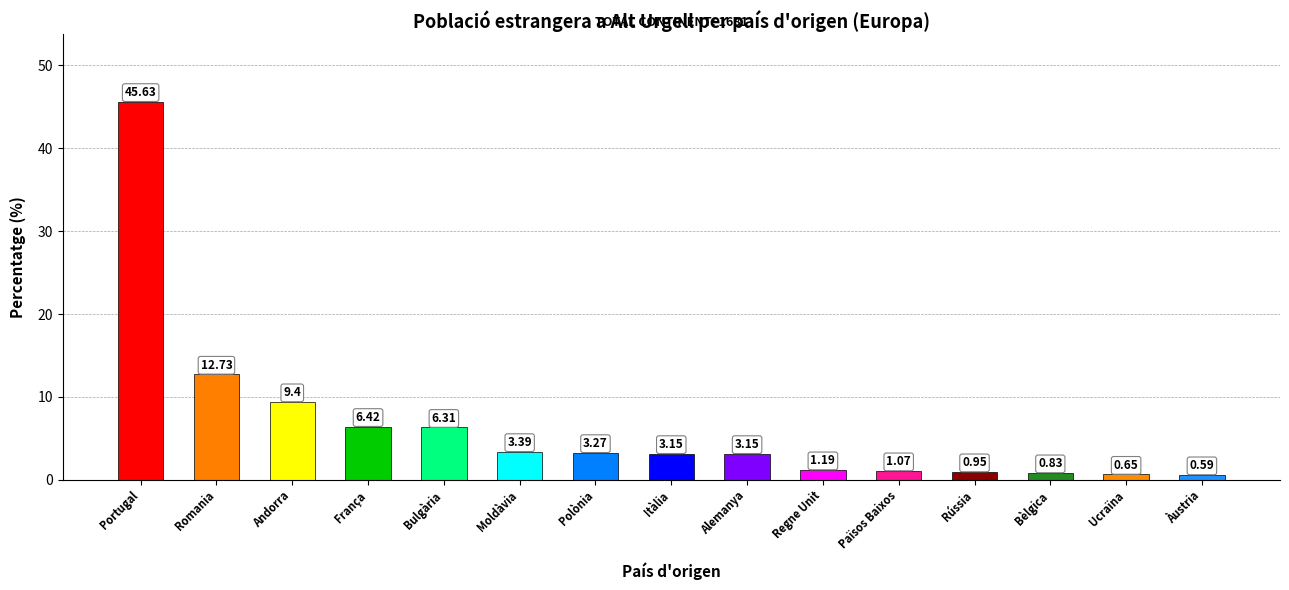

How many categories are shown in the chart?

15